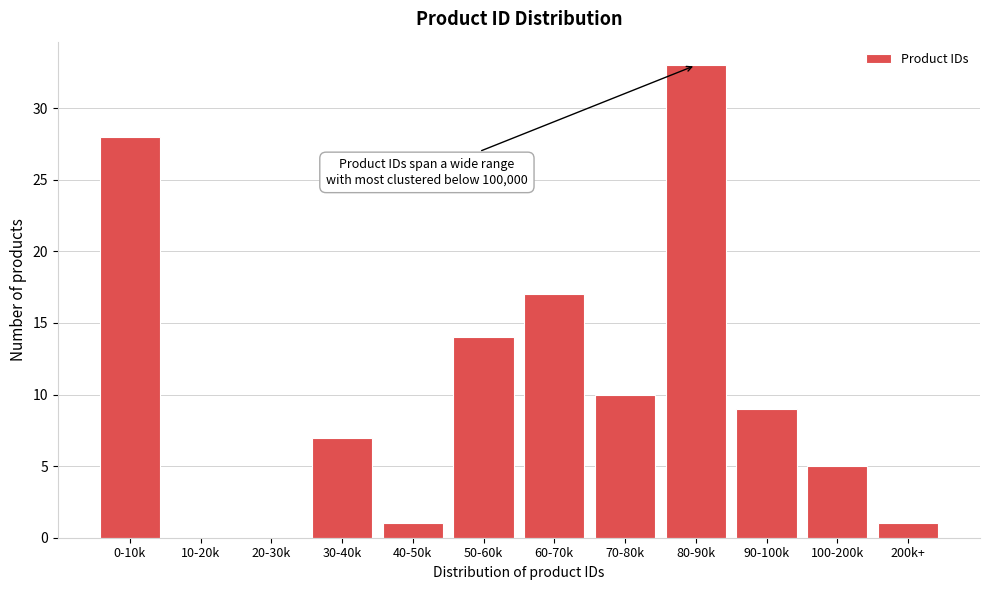

Reading right to left, list all the values displayed in this chart.

200k+=1	100-200k=5	90-100k=9	80-90k=33	70-80k=10	60-70k=17	50-60k=14	40-50k=1	30-40k=7	20-30k=0	10-20k=0	0-10k=28